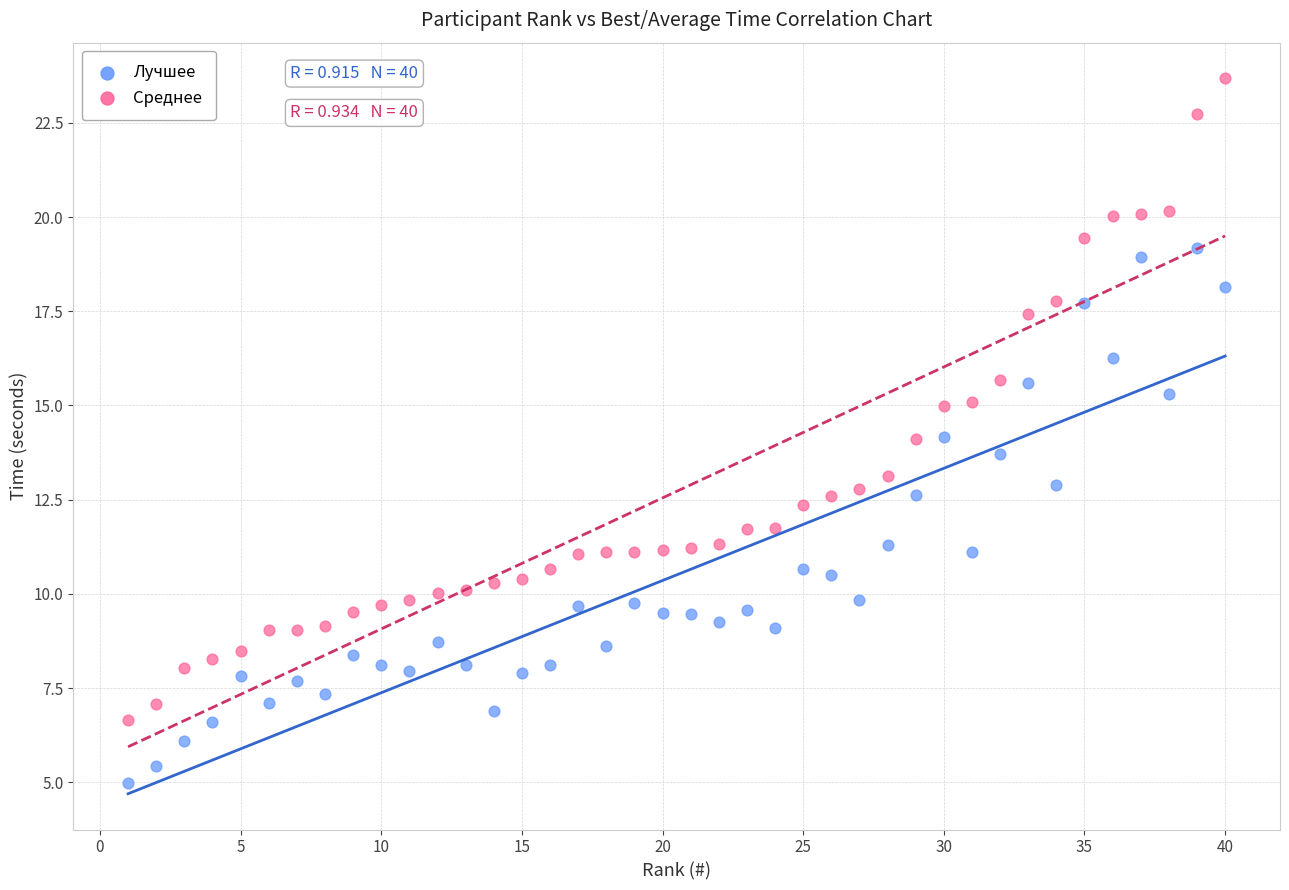

What are all the series names shown in the legend?

Лучшее, Среднее